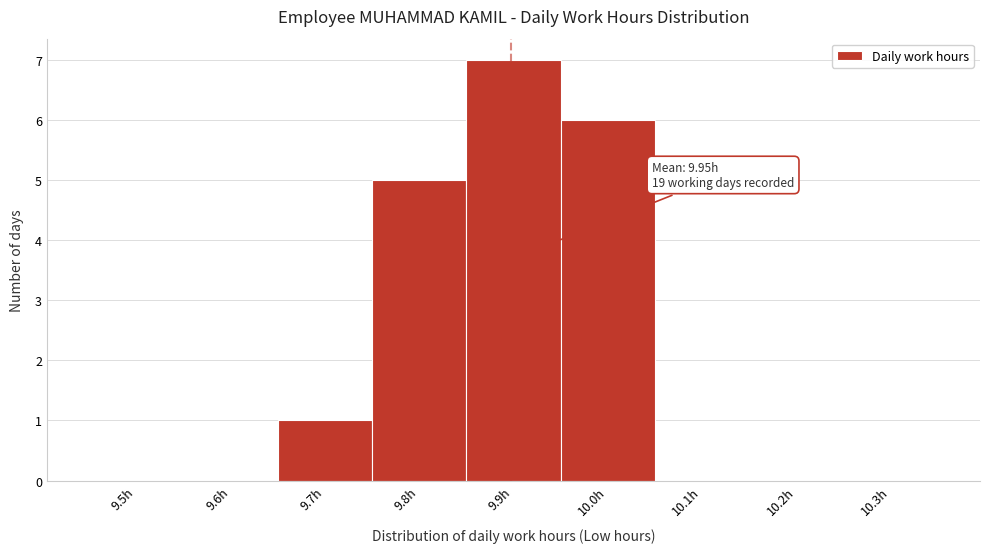

Reading left to right, transcribe all the data shown in this chart.

9.5h=0	9.6h=0	9.7h=1	9.8h=5	9.9h=7	10.0h=6	10.1h=0	10.2h=0	10.3h=0